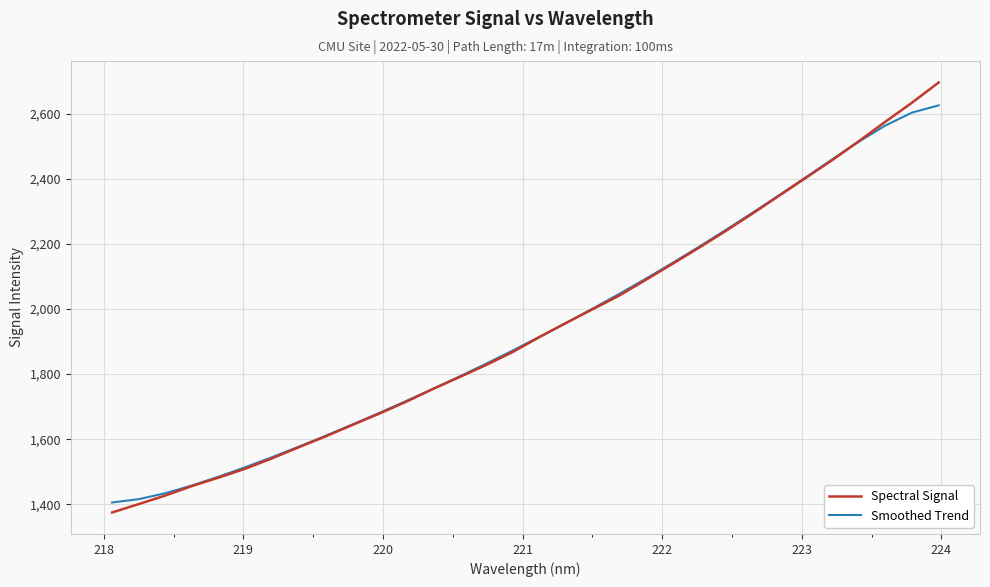

What is the average value of the Spectral Signal series?

1941.7